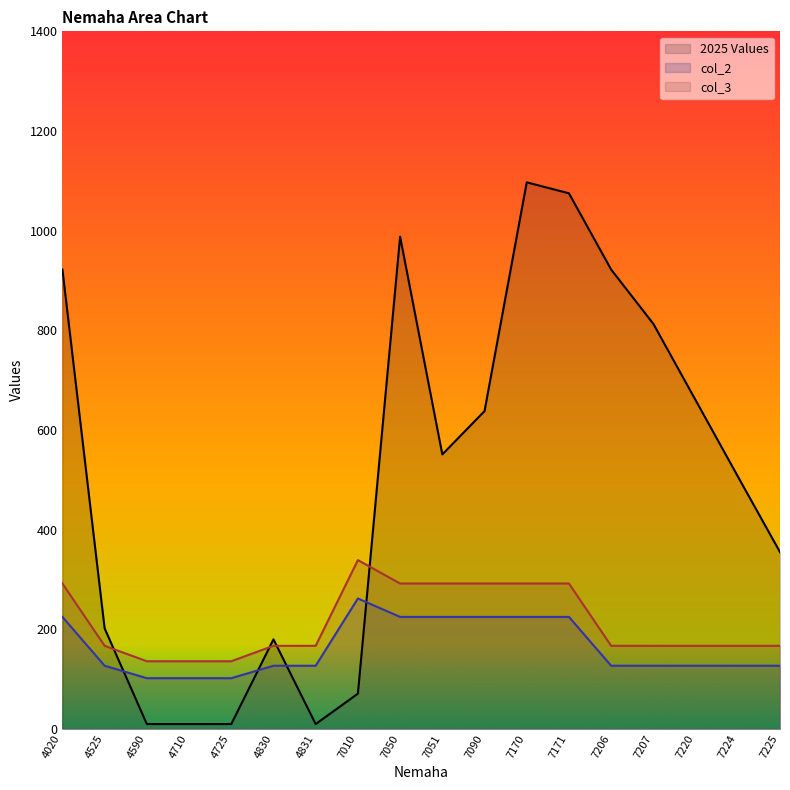

What is the sum of all 2025 Values values?

9021